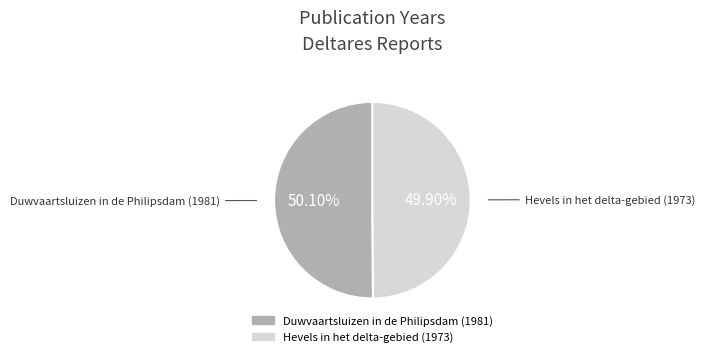

Count the number of slices in the pie.

2